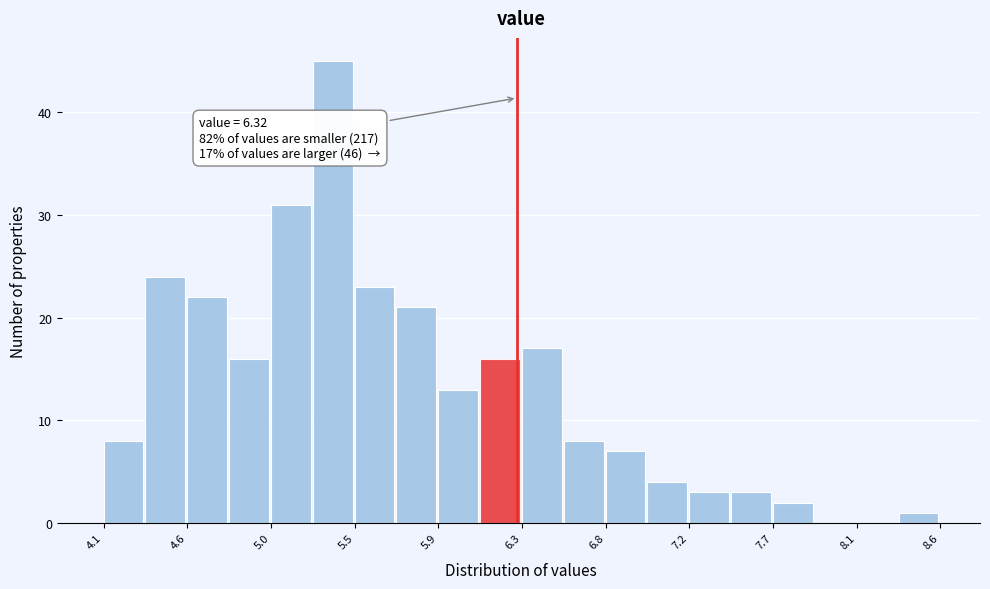

Over which range of the x-axis is the bar tallest?

5.25 to 5.45